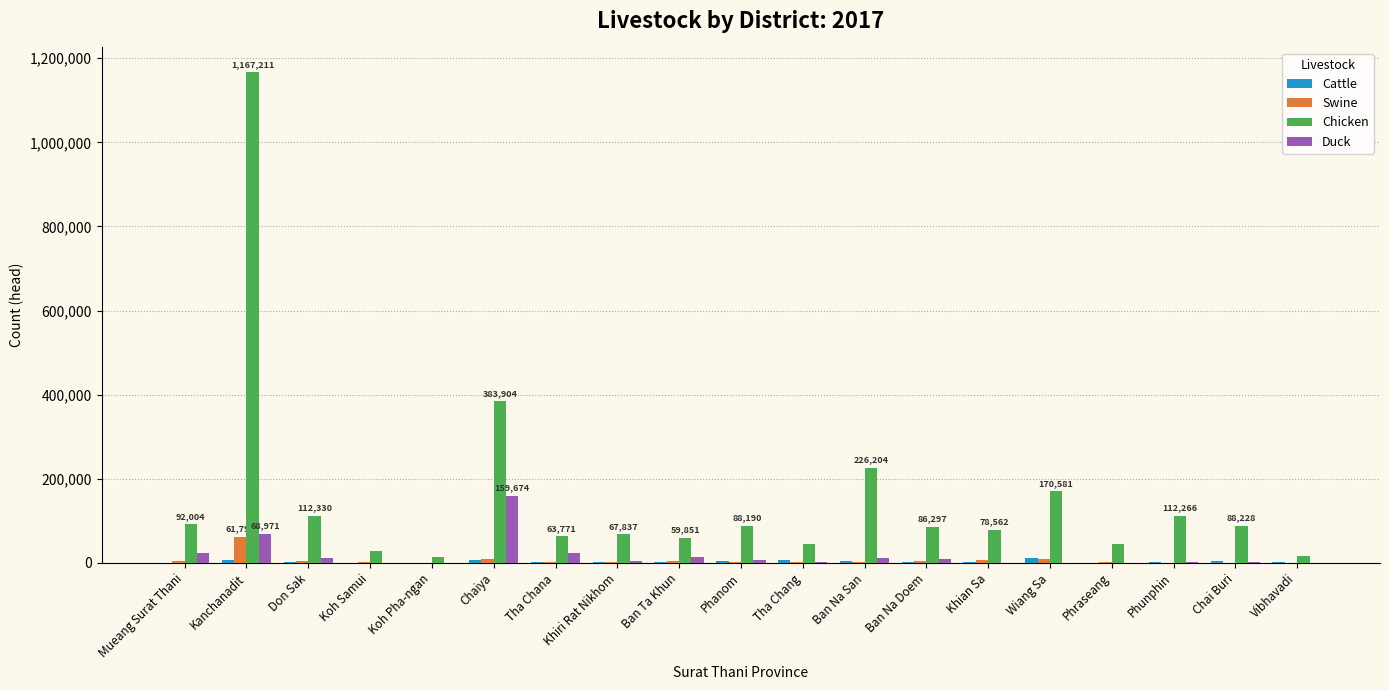

What is the sum of the Chicken values at Koh Samui and Ban Ta Khun?

88213